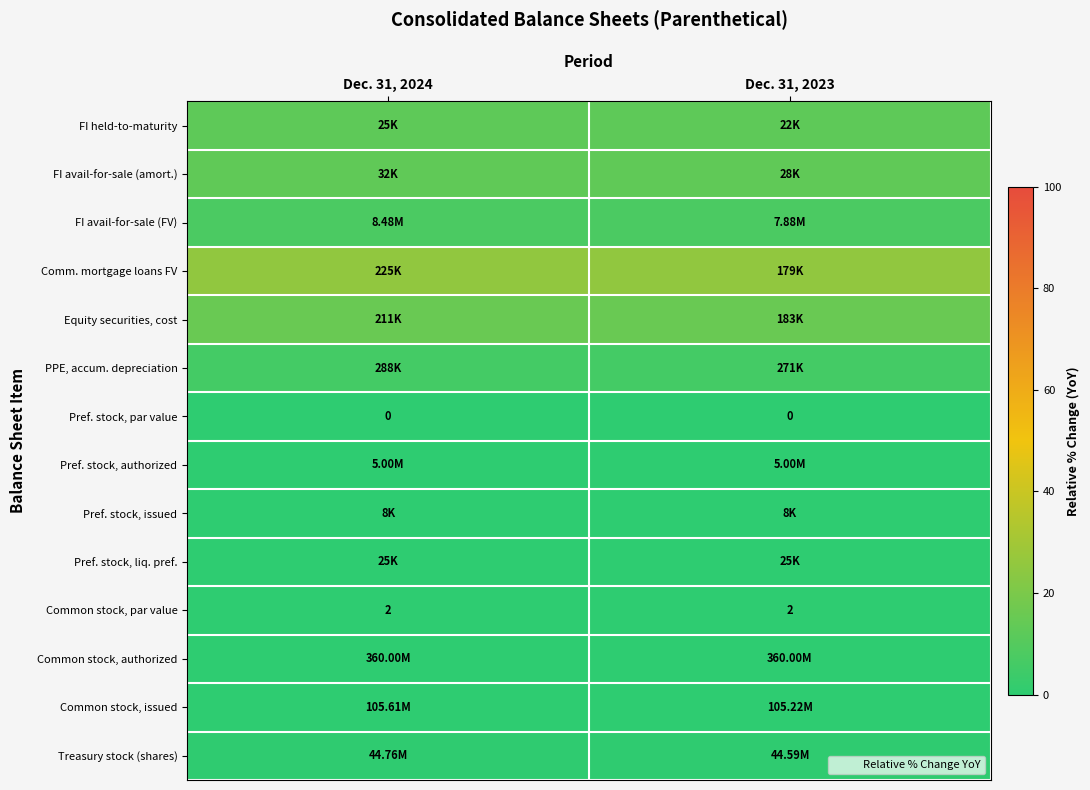

Rank the series by their maximum value, from lowest to highest.

Pref. stock, par value, Pref. stock, authorized, Pref. stock, issued, Pref. stock, liq. pref., Common stock, par value, Common stock, authorized, Common stock, issued, Treasury stock (shares), PPE, accum. depreciation, FI avail-for-sale (FV), FI held-to-maturity, FI avail-for-sale (amort.), Equity securities, cost, Comm. mortgage loans FV